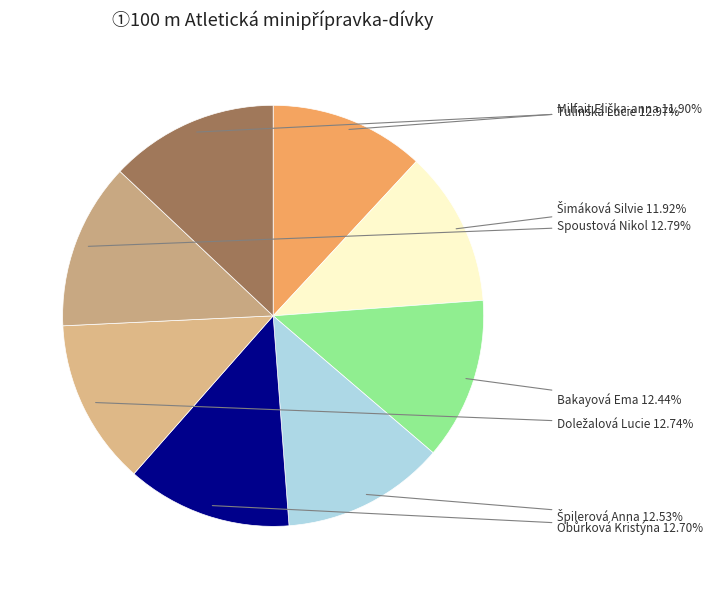

Is there any slice that represents more than half of the pie?

No